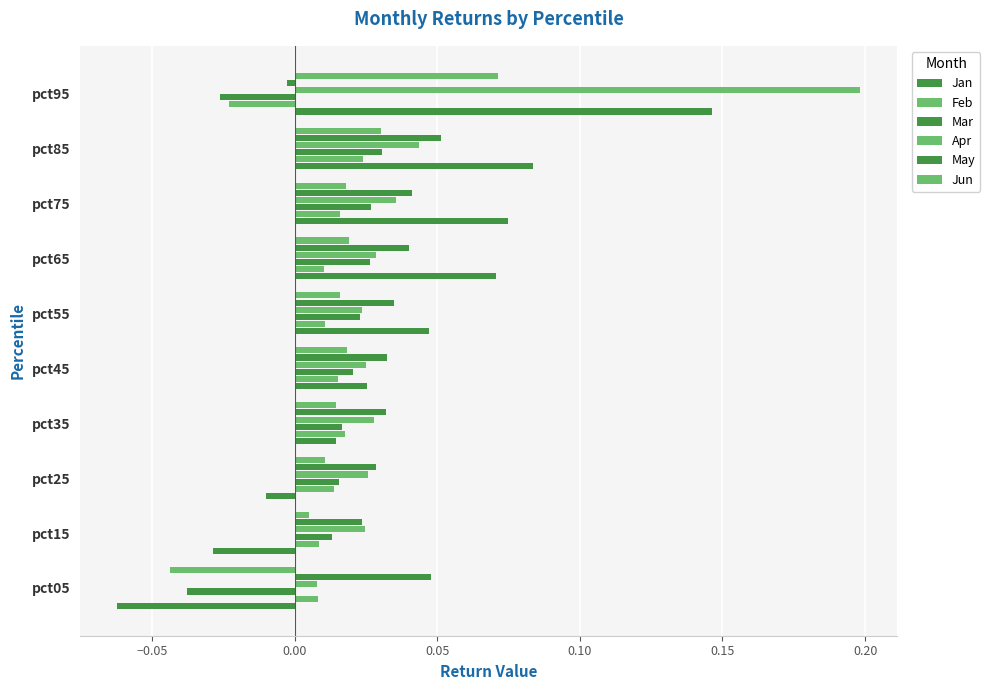

How many data points in Mar are less than 0?

2